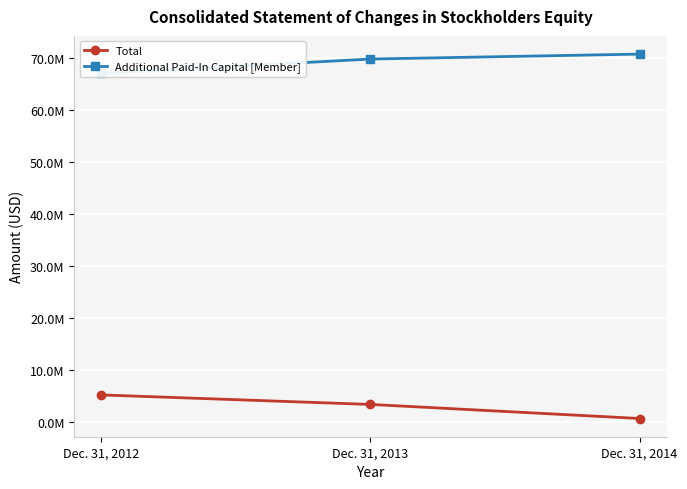

Read the Total value at Dec. 31, 2014, to the nearest 10.

766260